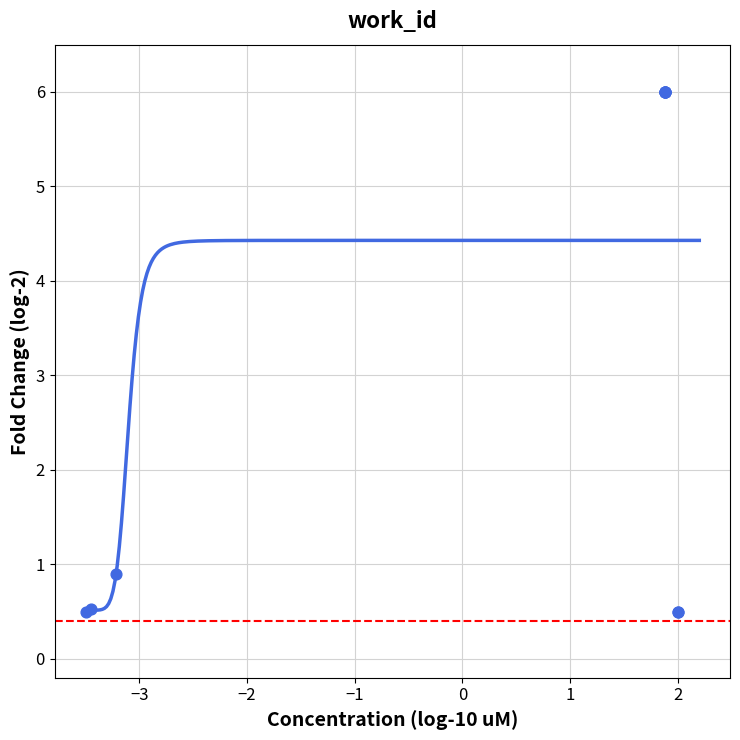

What Y value in the scatter plot is closest to 3?

0.9